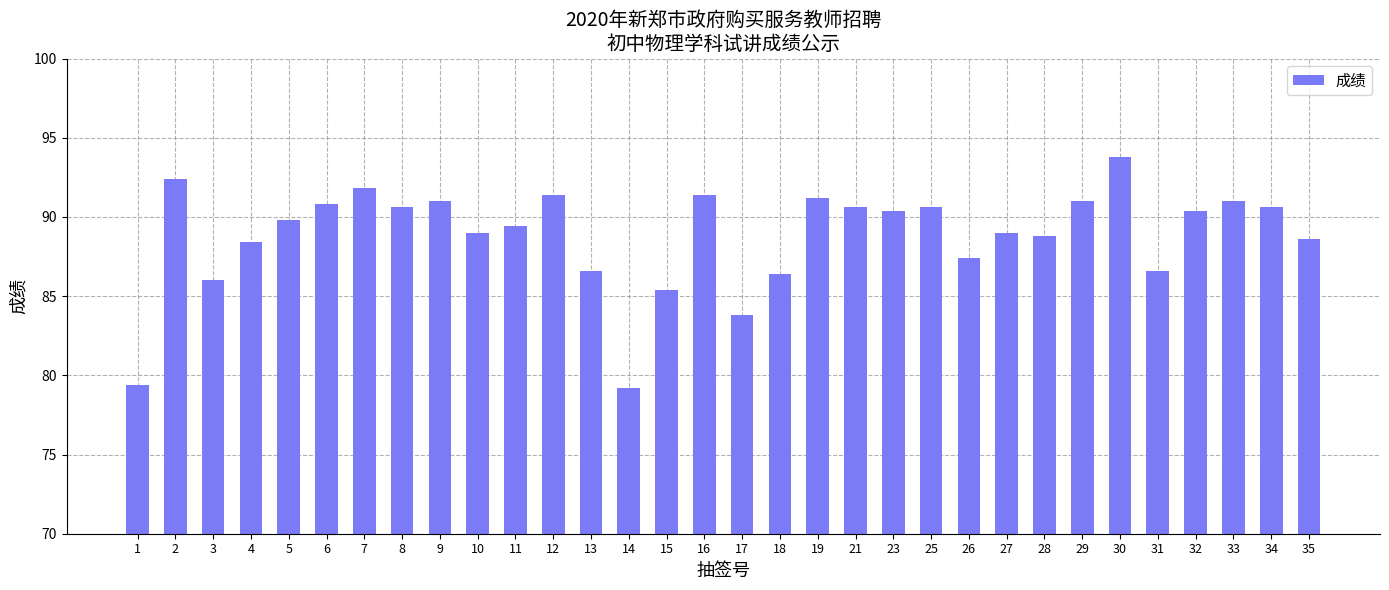

What is the sum of the values at 9 and 26?

178.4